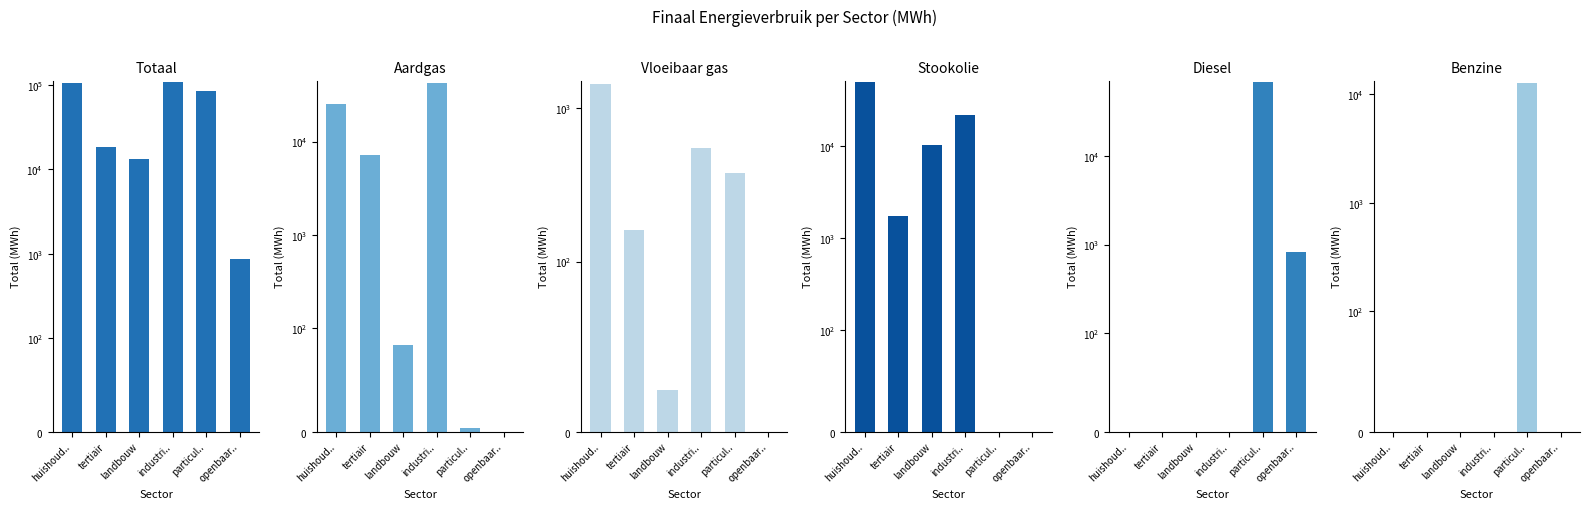

Where does the Stookolie series first go above 10214?

huishoud..